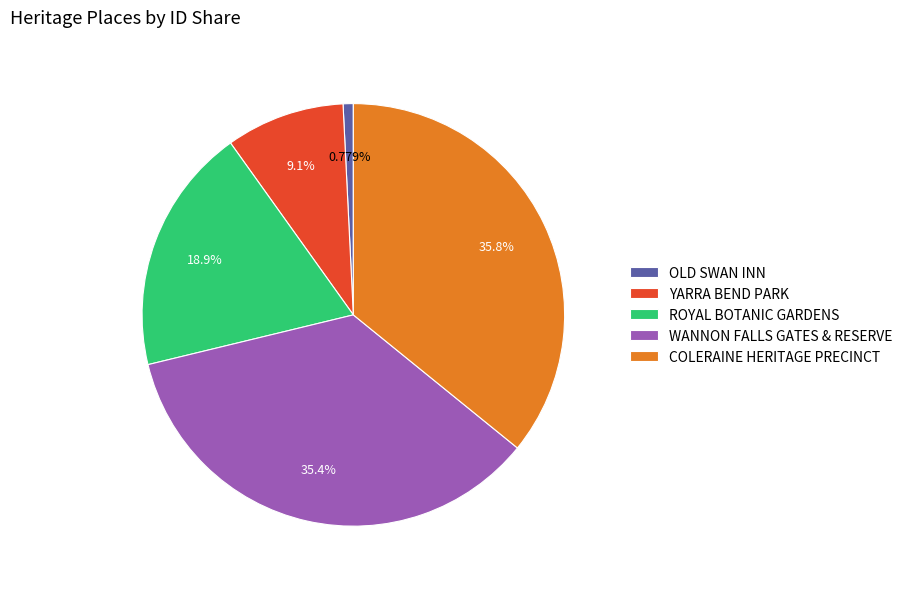

What is the smallest slice in the pie chart?

OLD SWAN INN